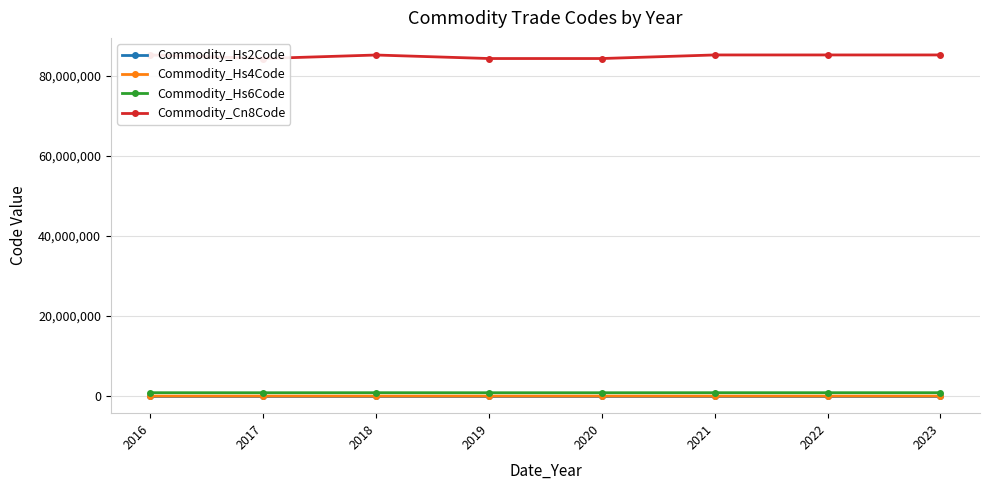

What is the value of the Commodity_Hs6Code point at the 7th from the left?

851821